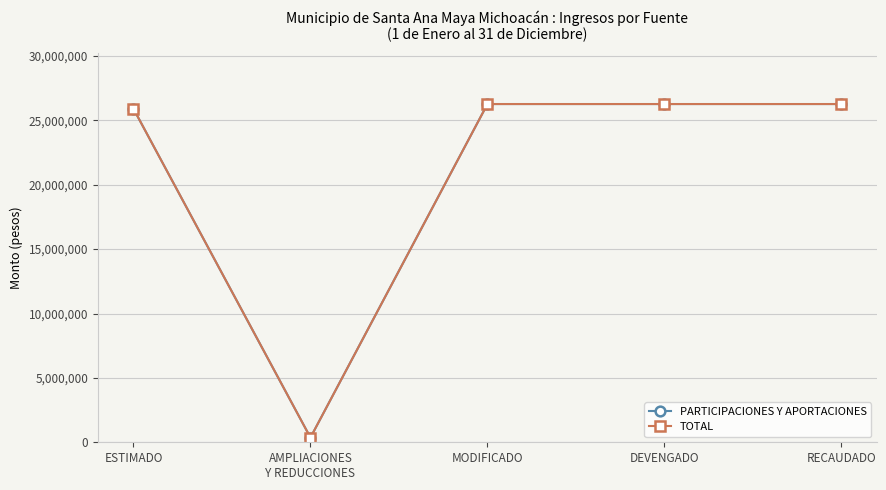

Is this an area chart (filled region under the line)?

No